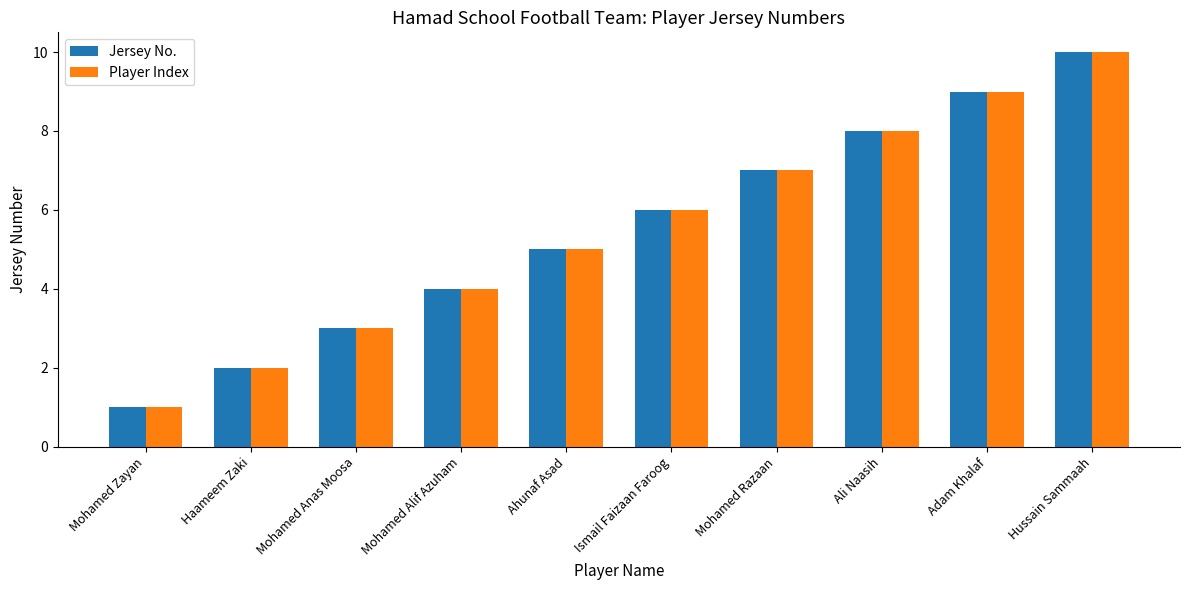

Reading left to right, what are all the values shown in this chart?

Jersey No.: 1	2	3	4	5	6	7	8	9	10
Player Index: 1	2	3	4	5	6	7	8	9	10